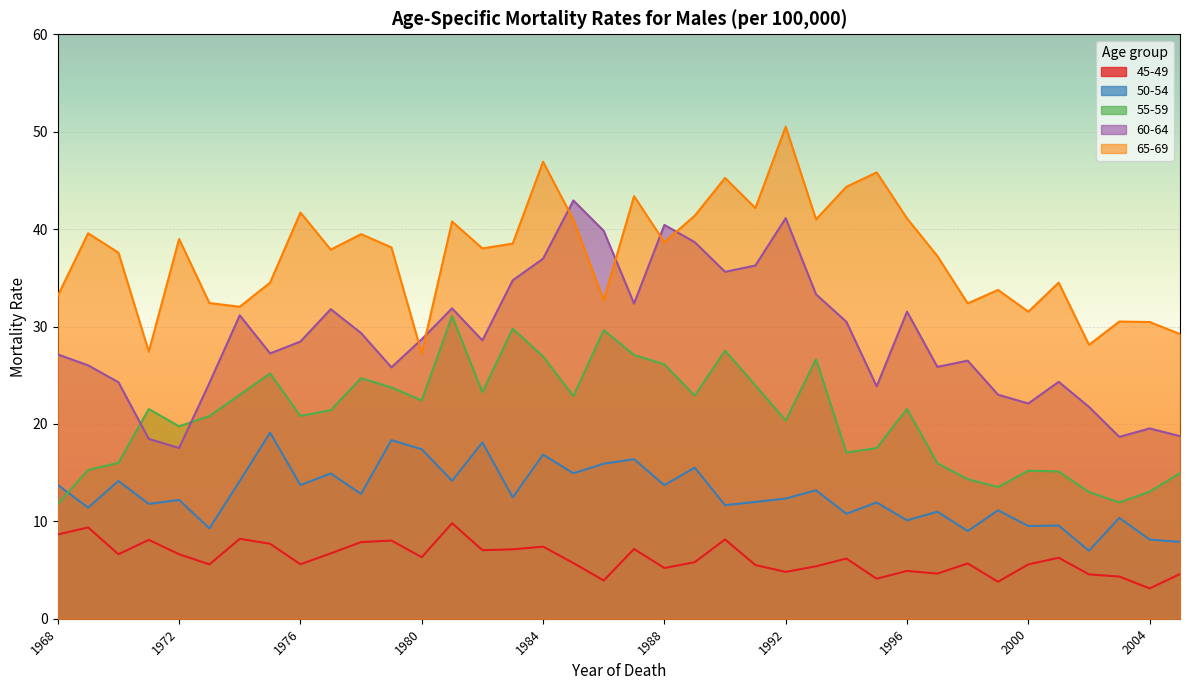

What is the maximum value shown in the chart?

50.5